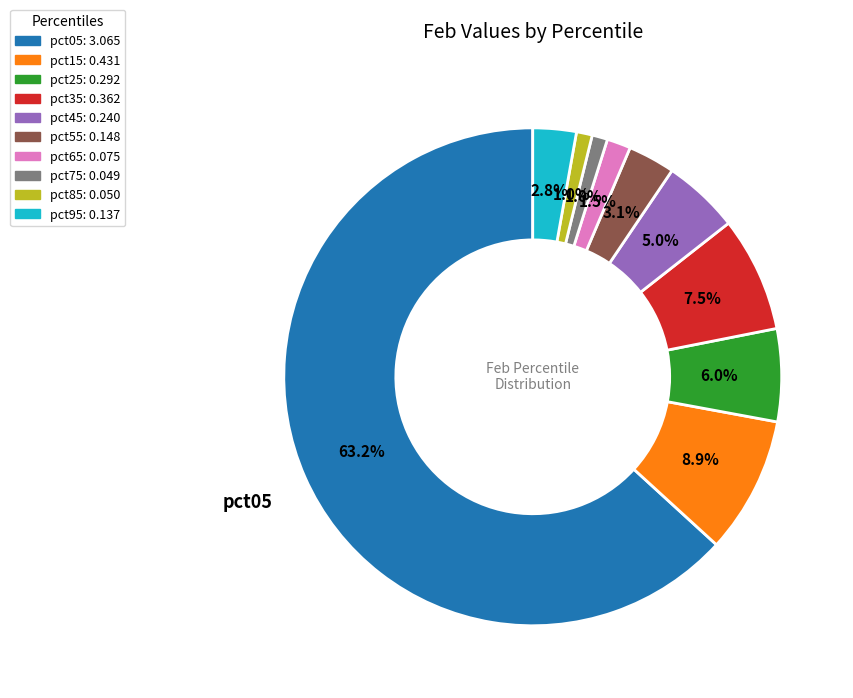

The pct85 slice represents 10% of the pie. True or false?

False